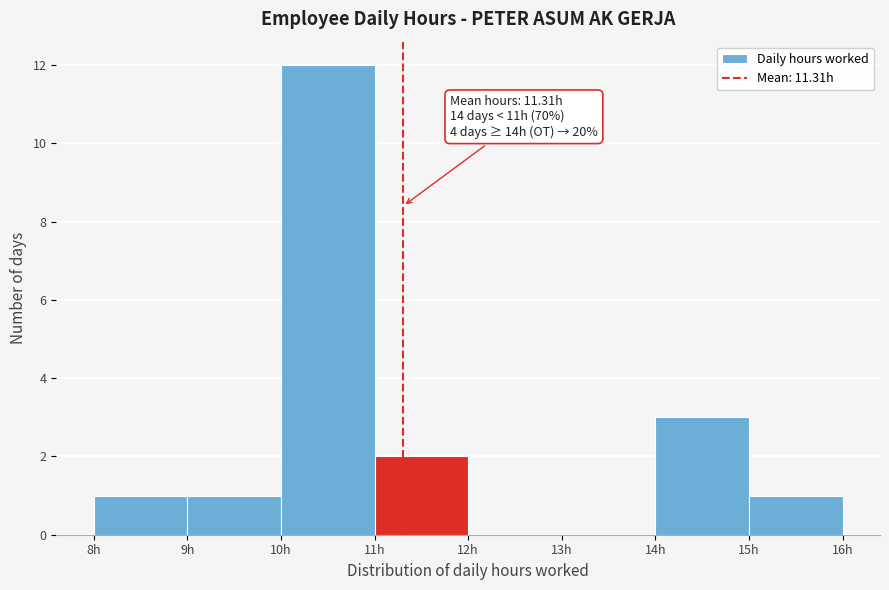

Which range on the x-axis has the tallest bar?

10 to 11